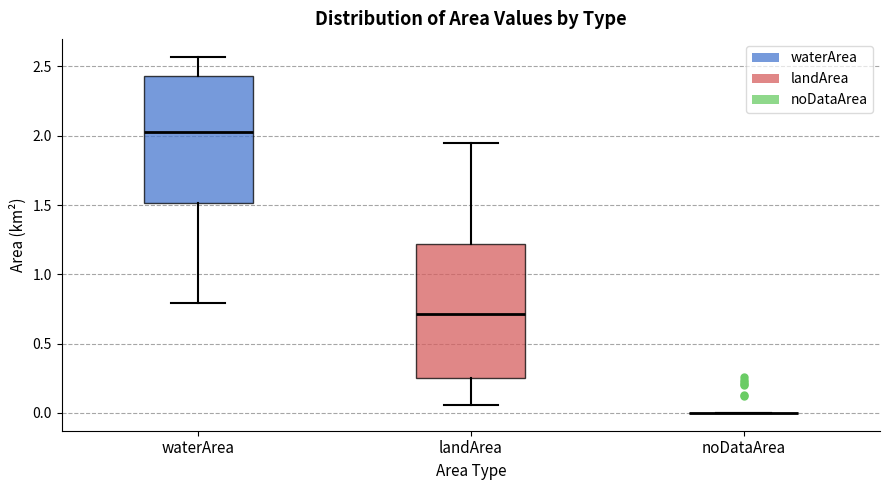

Where does the upper whisker of the box for waterArea end on the y-axis? The values are not printed on the chart, so give them approximately, as read against the axis.

2.55